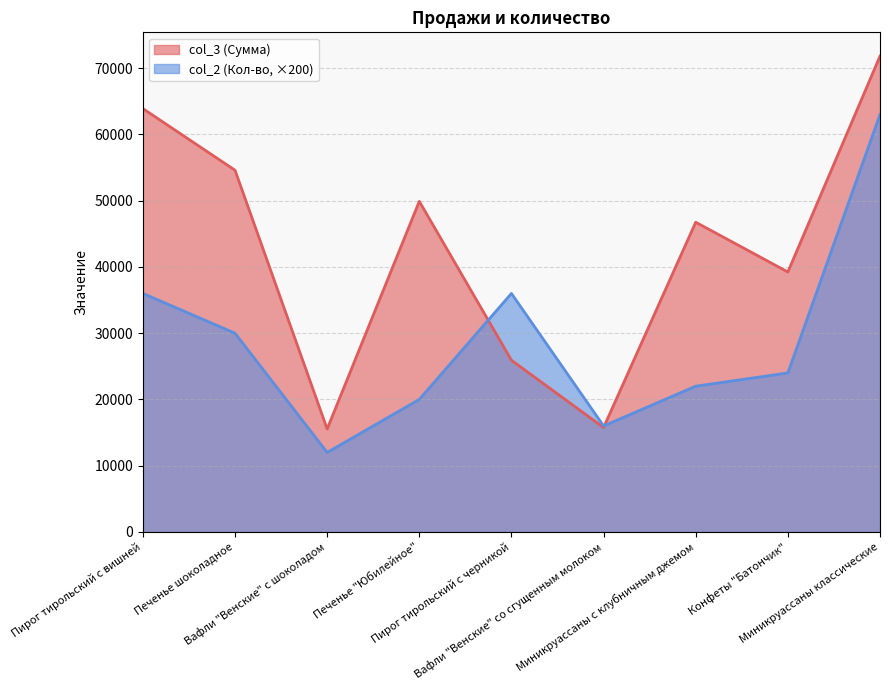

In col_3, how many points are lower than both neighbors (excluding endpoints)?

3